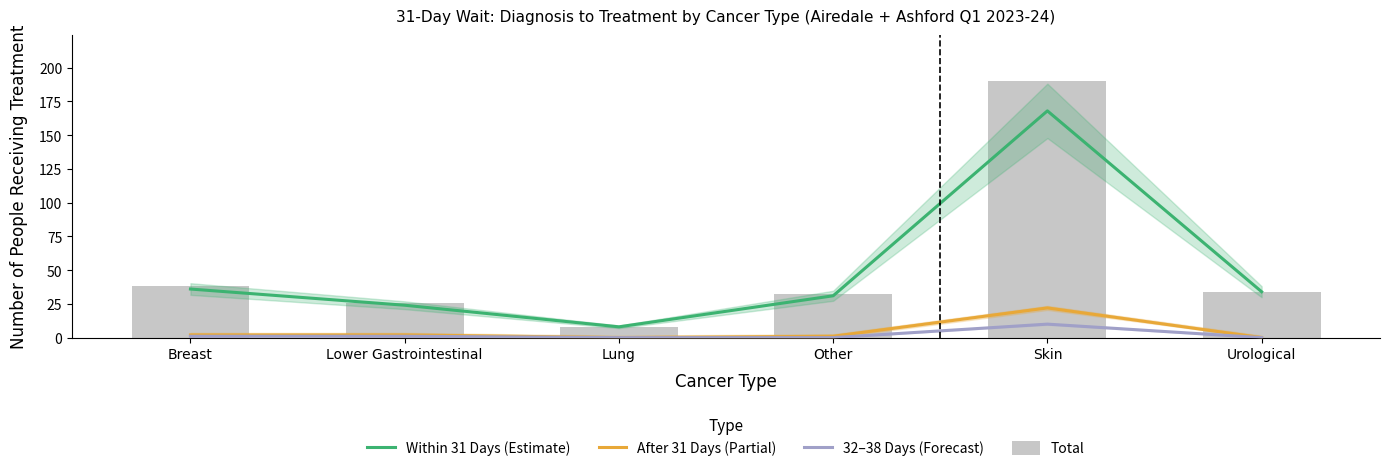

Reading right to left, list all the values displayed in this chart.

Within 31 Days (Estimate): Urological=34	Skin=168	Other=31	Lung=8	Lower Gastrointestinal=24	Breast=36
After 31 Days (Partial): Urological=0	Skin=22	Other=1	Lung=0	Lower Gastrointestinal=2	Breast=2
32–38 Days (Forecast): Urological=0	Skin=10	Other=0	Lung=0	Lower Gastrointestinal=1	Breast=1
Total: Urological=34	Skin=190	Other=32	Lung=8	Lower Gastrointestinal=26	Breast=38